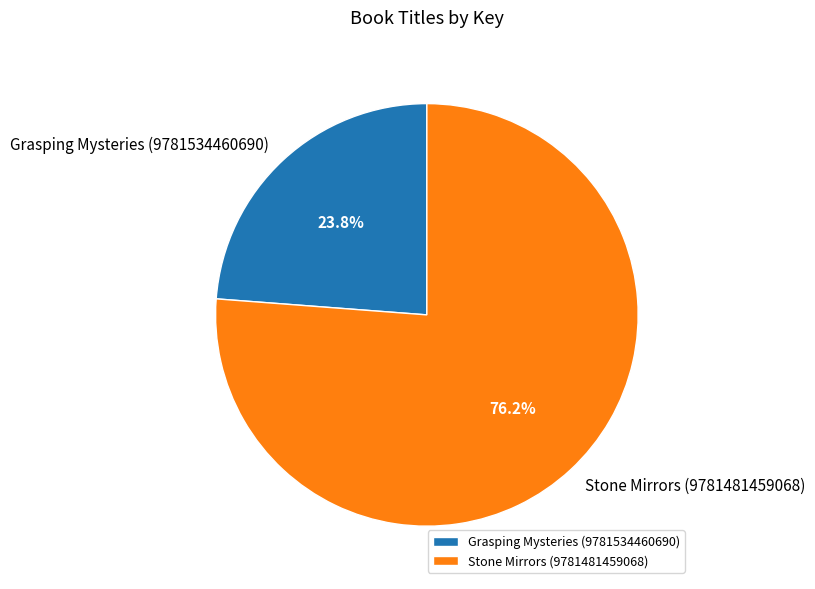

How much of the chart is everything except Grasping Mysteries (9781534460690)?

76.2%